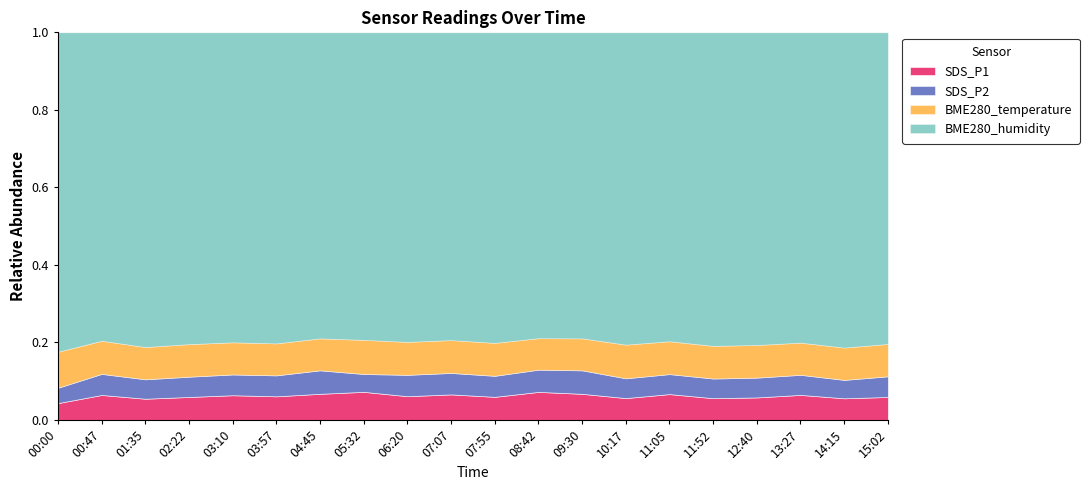

Reading right to left, what are all the values shown in this chart?

SDS_P1: 7.4	6.9	8.1	7.2	7.0	8.4	7.0	8.6	9.2	7.5	8.3	7.7	9.2	8.6	7.6	8.0	7.4	6.8	8.1	5.3
SDS_P2: 6.6	5.8	6.5	6.3	6.3	6.5	6.3	7.7	7.3	6.8	7.0	6.9	5.8	7.7	6.7	6.7	6.5	6.2	6.8	4.8
BME280_temperature: 10.4	10.3	10.4	10.4	10.4	10.6	10.8	10.4	10.3	10.6	10.7	10.7	11.1	10.4	10.3	10.4	10.4	10.3	10.8	11.3
BME280_humidity: 100.0	100.0	100.0	100.0	100.0	100.0	100.0	100.0	100.0	100.0	100.0	100.0	100.0	100.0	100.0	100.0	100.0	100.0	100.0	100.0